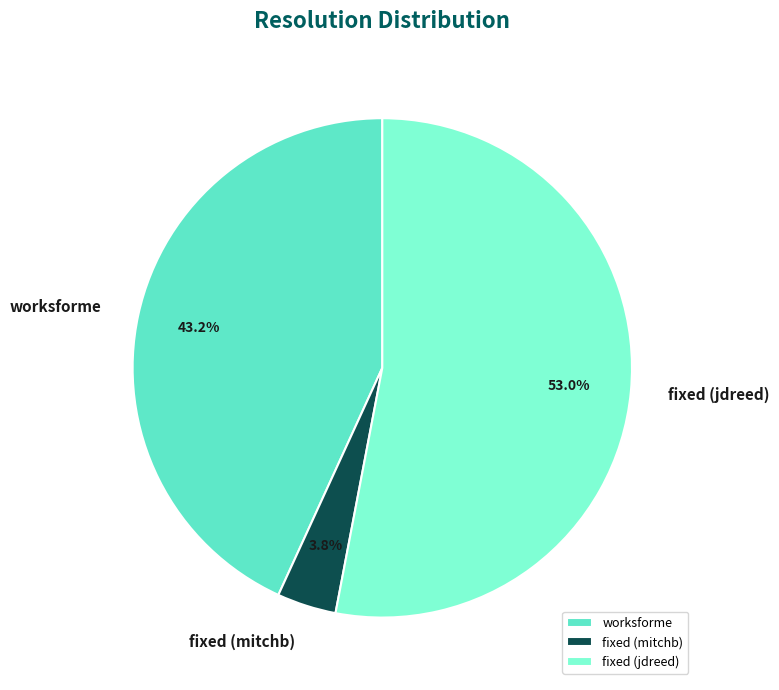

Which has a higher value, worksforme or fixed (mitchb)?

worksforme